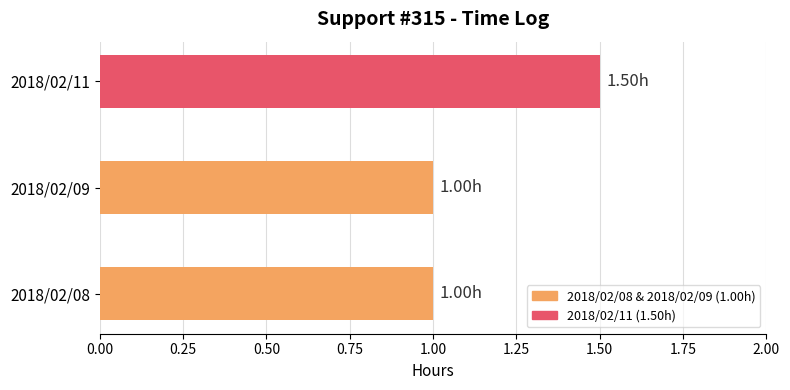

What is the change in value from 2018/02/09 to 2018/02/11?

+0.5